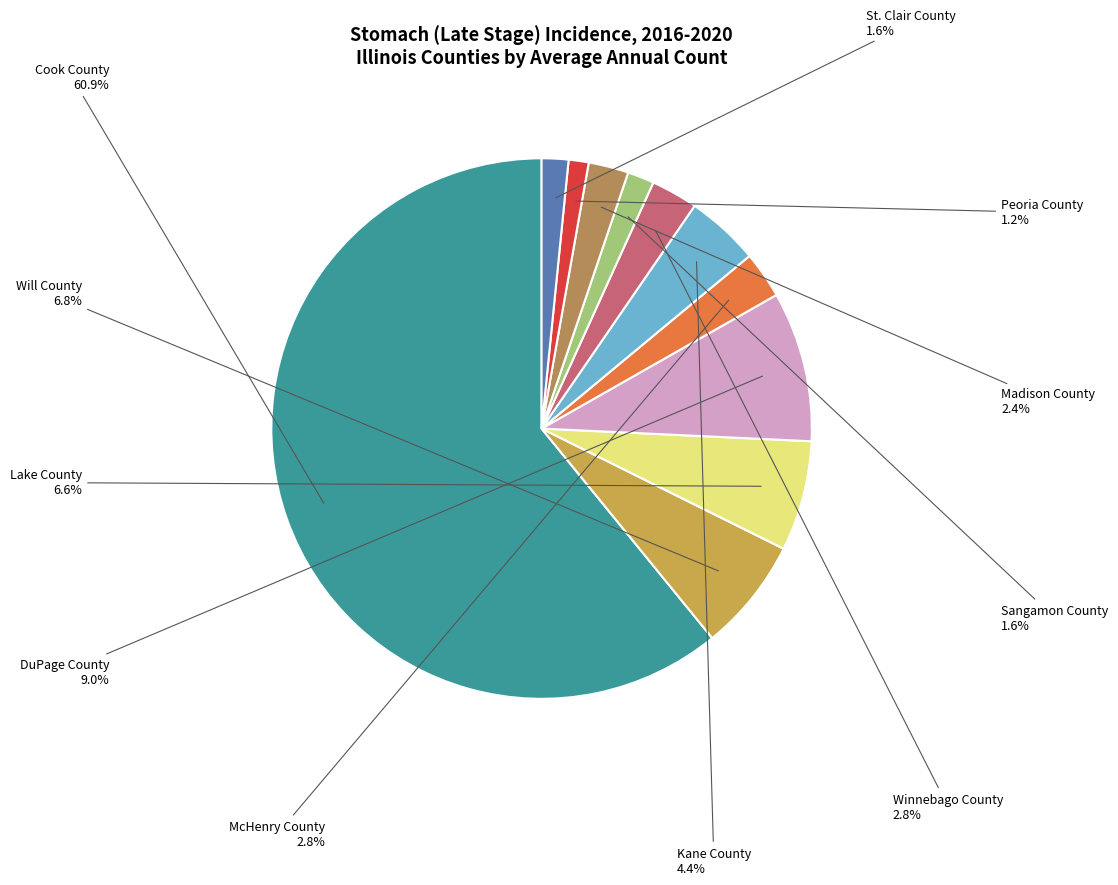

What percentage is the St. Clair County slice, to the nearest percent?

2%